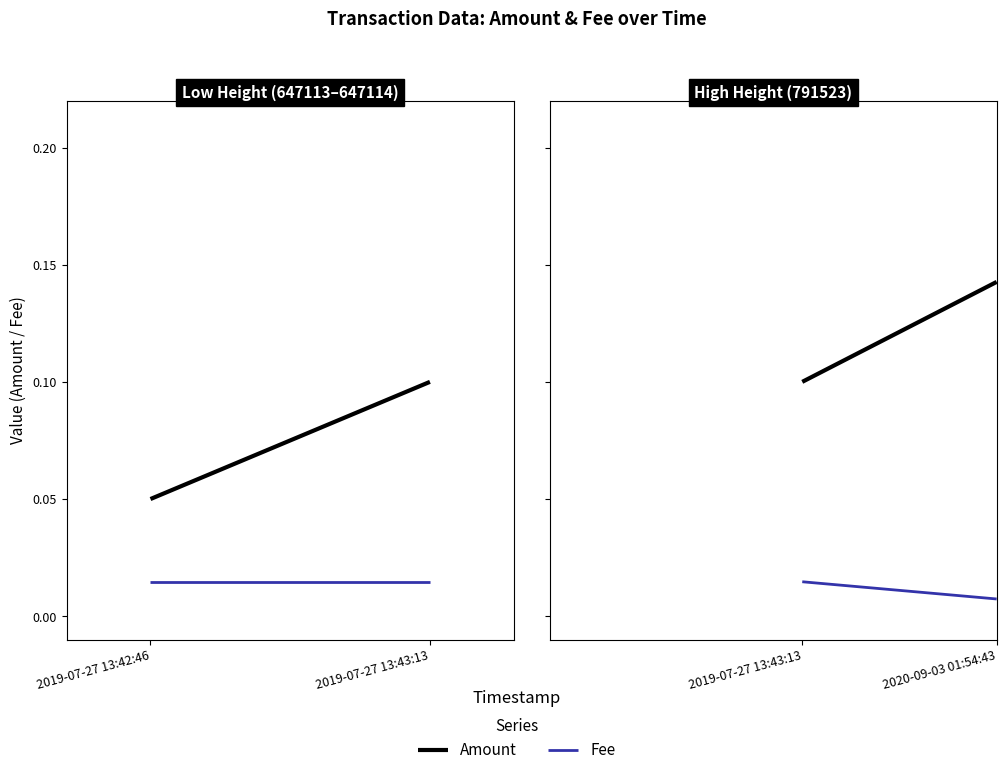

Rank the series by their average value, from lowest to highest.

Fee, Amount